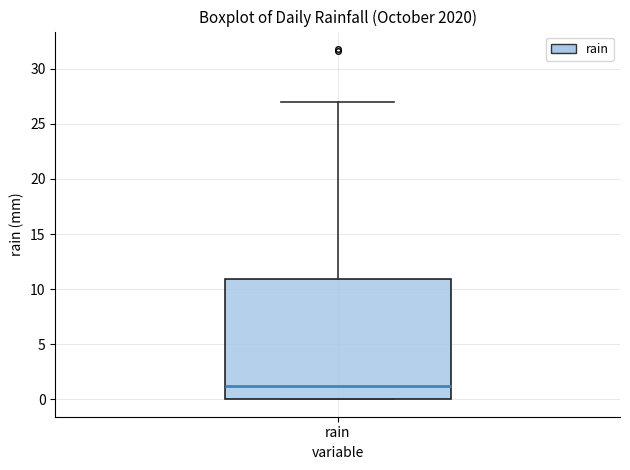

Read this box plot against the y-axis: the position of the median line, the range covered by the box, and the ends of both whiskers. The values are not printed on the chart, so give them approximately, as read against the axis.

median 1, box 0 to 11, whiskers 0 to 27